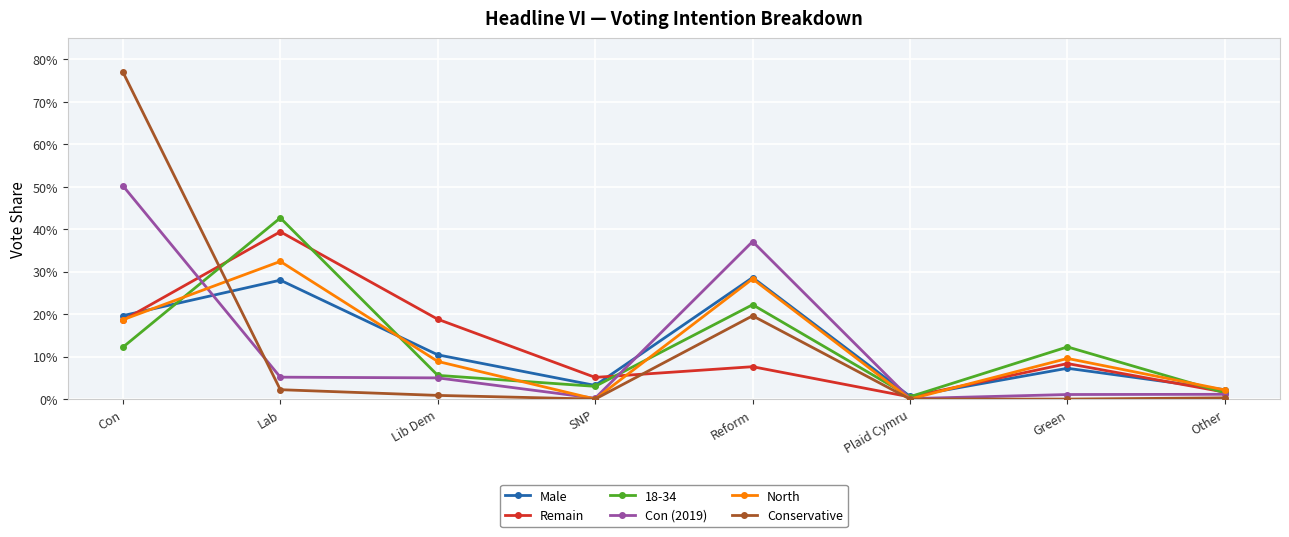

What are all the series names shown in the legend?

Male, Remain, 18-34, Con (2019), North, Conservative